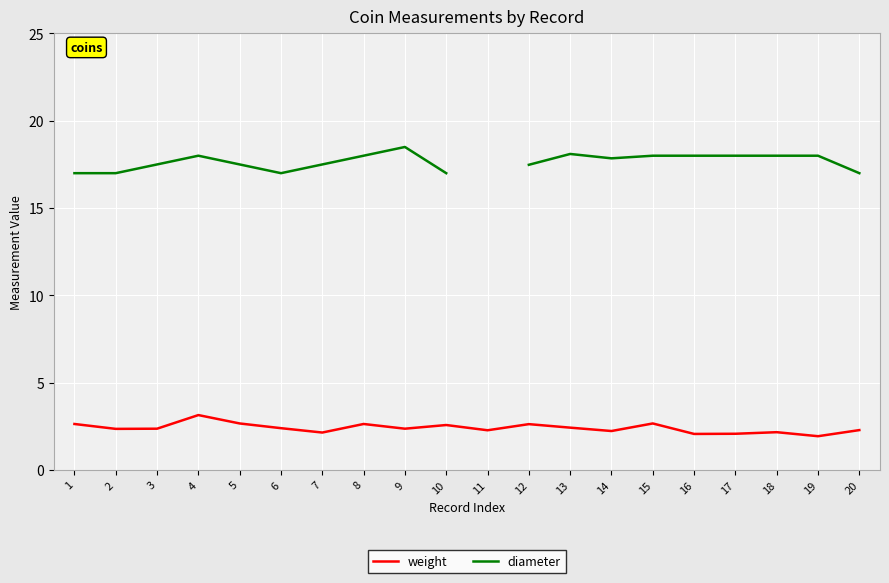

List the series in order of their peak value, lowest first.

weight, diameter